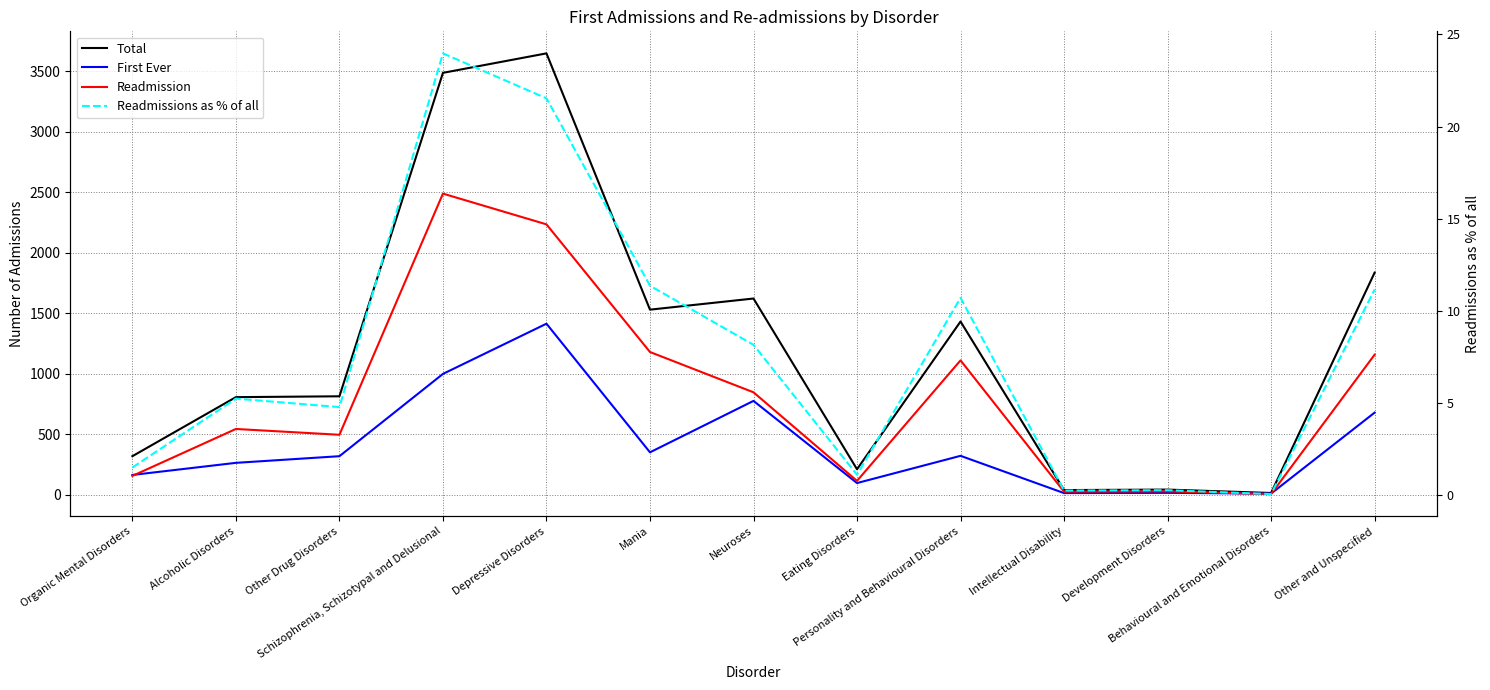

Where is Readmissions as % of all nearest to the value 12?

Mania